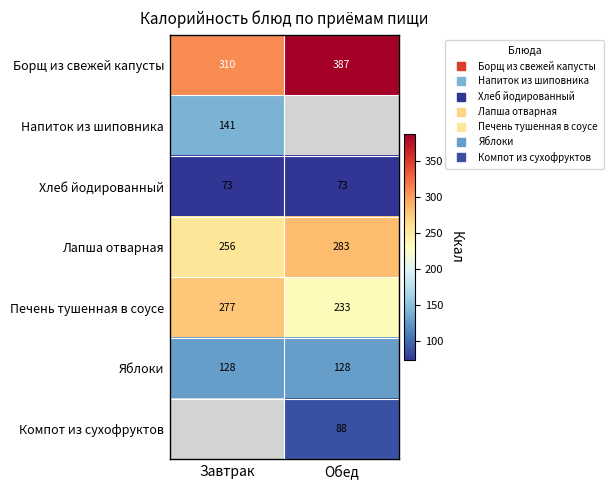

The Яблоки series shows 128.0 at Завтрак. True or false?

True